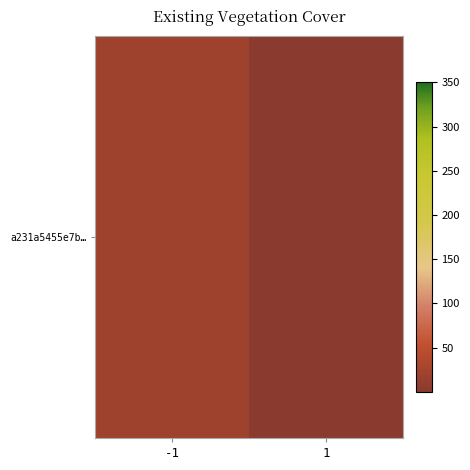

What is the change in value from -1 to 1?

-20